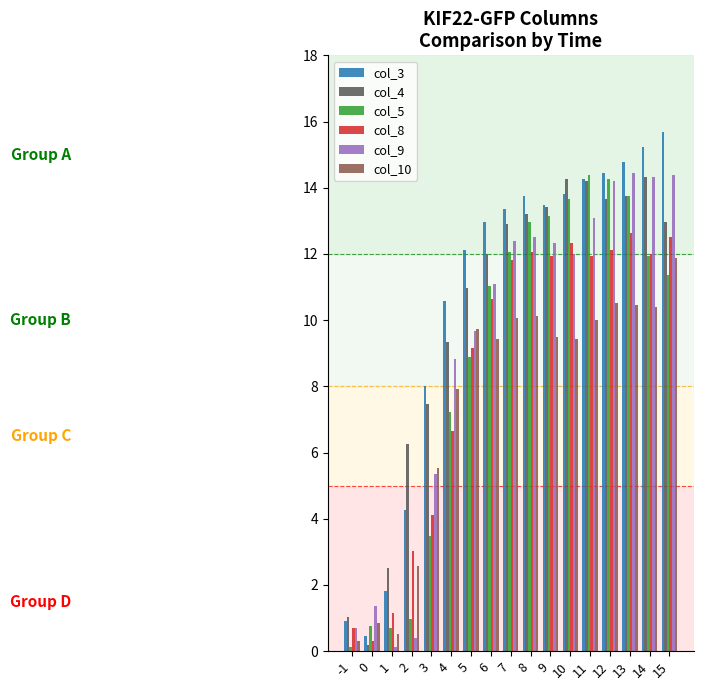

Which series has the largest range (max minus min)?

col_3